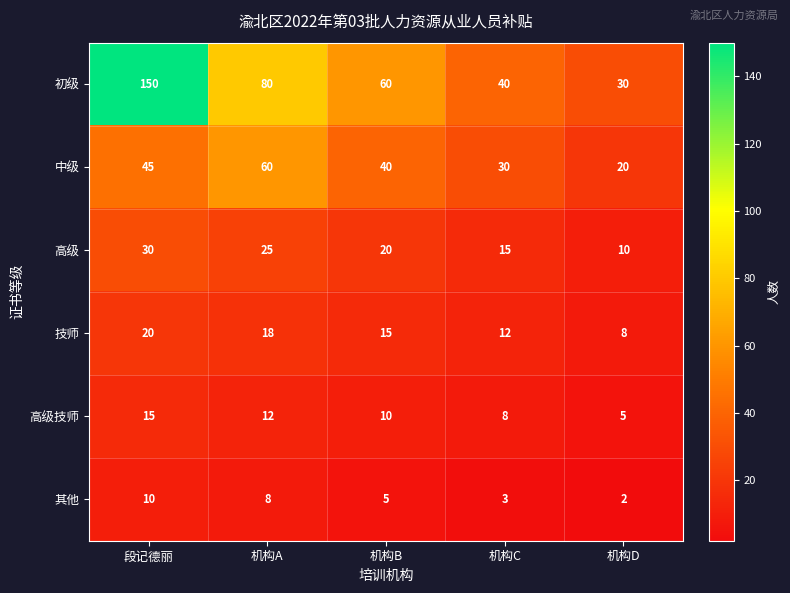

Which category has the lowest value across all series?

机构D